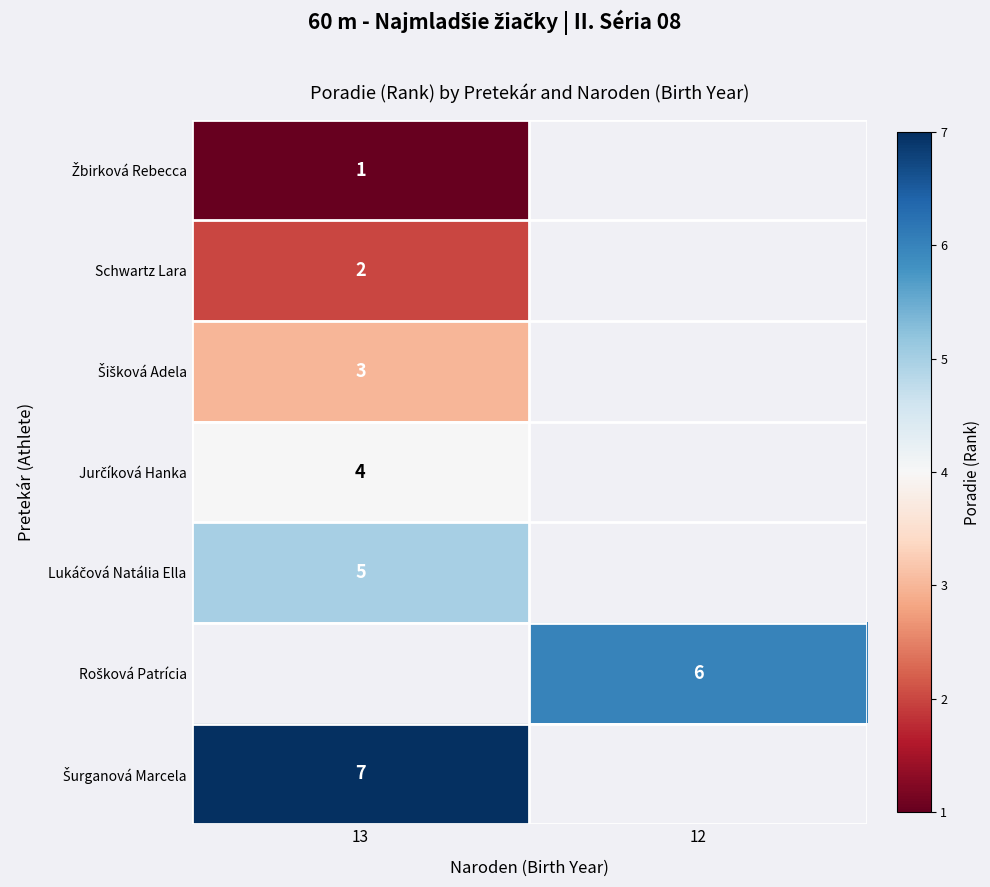

List the labels in order of Šišková Adela value, largest first.

13, 12